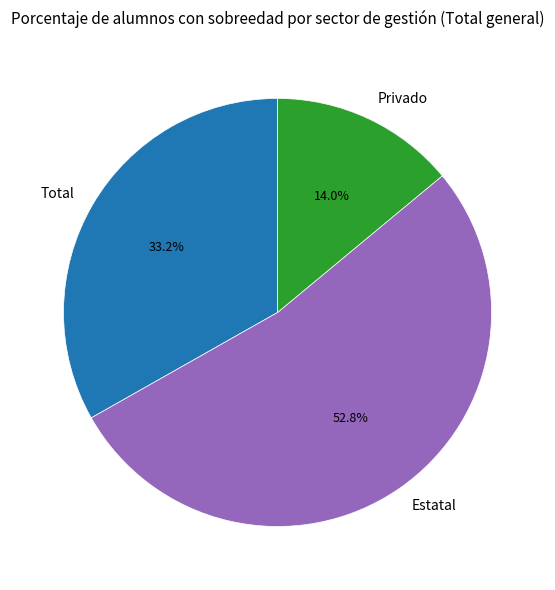

What percentage is NOT represented by Total?

66.8%